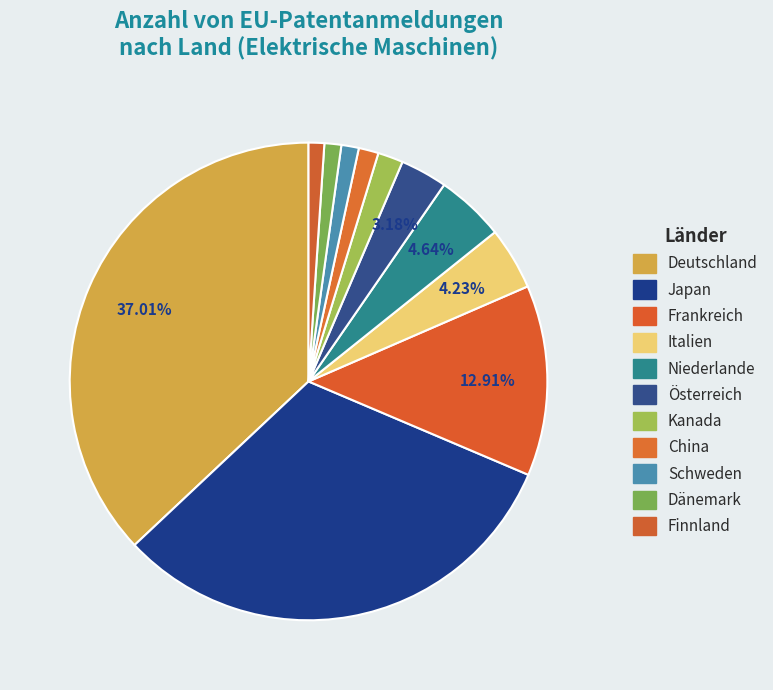

Does any single category account for the majority?

No